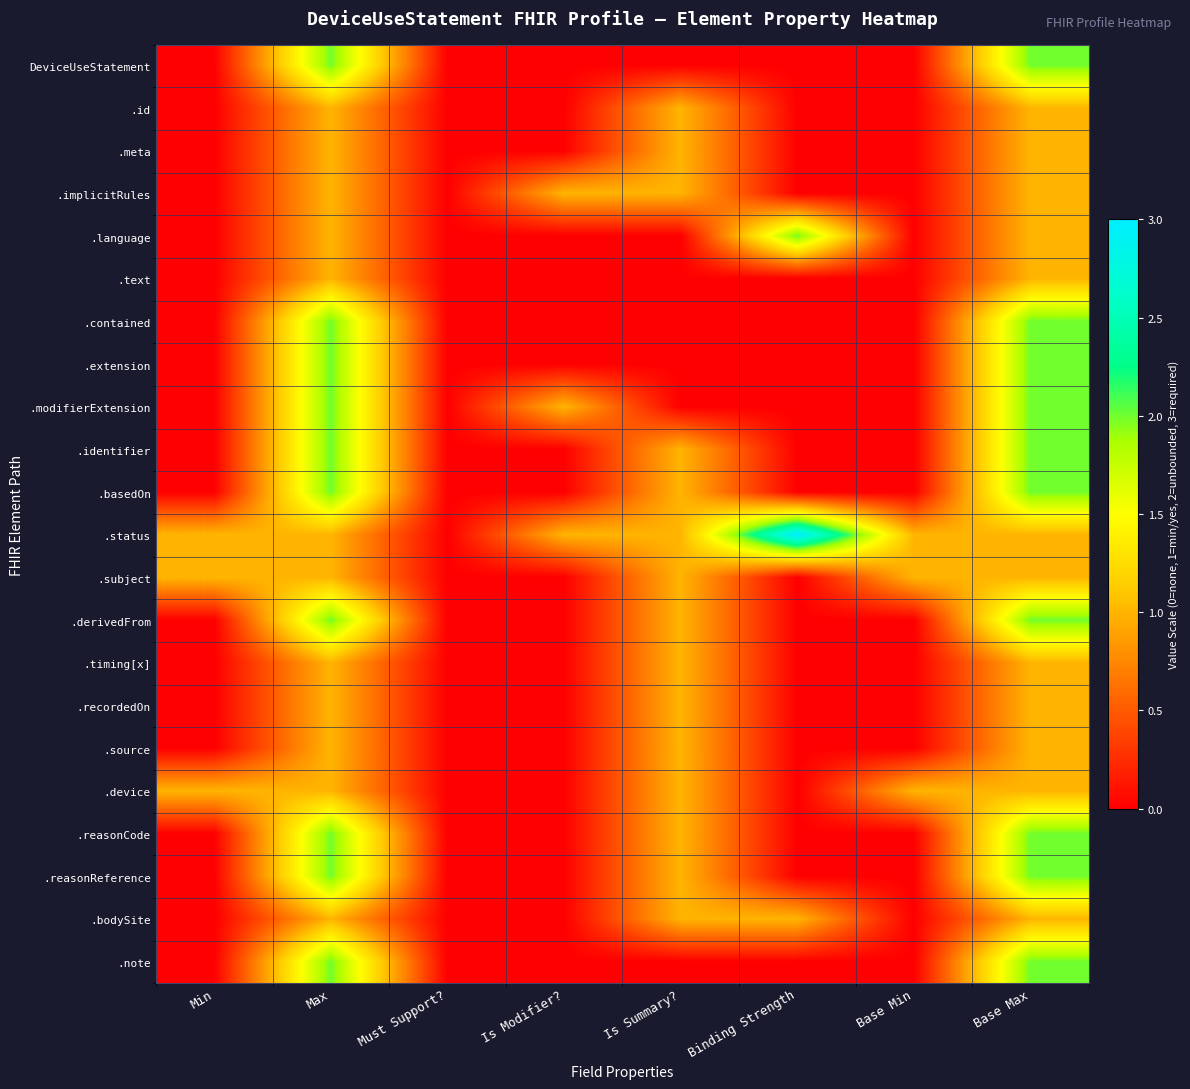

Reading left to right, what are all the values shown in this chart?

DeviceUseStatement: Min=0	Max=2	Must Support?=0	Is Modifier?=0	Is Summary?=0	Binding Strength=0	Base Min=0	Base Max=2
.id: Min=0	Max=1	Must Support?=0	Is Modifier?=0	Is Summary?=1	Binding Strength=0	Base Min=0	Base Max=1
.meta: Min=0	Max=1	Must Support?=0	Is Modifier?=0	Is Summary?=1	Binding Strength=0	Base Min=0	Base Max=1
.implicitRules: Min=0	Max=1	Must Support?=0	Is Modifier?=1	Is Summary?=1	Binding Strength=0	Base Min=0	Base Max=1
.language: Min=0	Max=1	Must Support?=0	Is Modifier?=0	Is Summary?=0	Binding Strength=2	Base Min=0	Base Max=1
.text: Min=0	Max=1	Must Support?=0	Is Modifier?=0	Is Summary?=0	Binding Strength=0	Base Min=0	Base Max=1
.contained: Min=0	Max=2	Must Support?=0	Is Modifier?=0	Is Summary?=0	Binding Strength=0	Base Min=0	Base Max=2
.extension: Min=0	Max=2	Must Support?=0	Is Modifier?=0	Is Summary?=0	Binding Strength=0	Base Min=0	Base Max=2
.modifierExtension: Min=0	Max=2	Must Support?=0	Is Modifier?=1	Is Summary?=0	Binding Strength=0	Base Min=0	Base Max=2
.identifier: Min=0	Max=2	Must Support?=0	Is Modifier?=0	Is Summary?=1	Binding Strength=0	Base Min=0	Base Max=2
.basedOn: Min=0	Max=2	Must Support?=0	Is Modifier?=0	Is Summary?=1	Binding Strength=0	Base Min=0	Base Max=2
.status: Min=1	Max=1	Must Support?=0	Is Modifier?=1	Is Summary?=1	Binding Strength=3	Base Min=1	Base Max=1
.subject: Min=1	Max=1	Must Support?=0	Is Modifier?=0	Is Summary?=1	Binding Strength=0	Base Min=1	Base Max=1
.derivedFrom: Min=0	Max=2	Must Support?=0	Is Modifier?=0	Is Summary?=1	Binding Strength=0	Base Min=0	Base Max=2
.timing[x]: Min=0	Max=1	Must Support?=0	Is Modifier?=0	Is Summary?=1	Binding Strength=0	Base Min=0	Base Max=1
.recordedOn: Min=0	Max=1	Must Support?=0	Is Modifier?=0	Is Summary?=1	Binding Strength=0	Base Min=0	Base Max=1
.source: Min=0	Max=1	Must Support?=0	Is Modifier?=0	Is Summary?=1	Binding Strength=0	Base Min=0	Base Max=1
.device: Min=1	Max=1	Must Support?=0	Is Modifier?=0	Is Summary?=1	Binding Strength=0	Base Min=1	Base Max=1
.reasonCode: Min=0	Max=2	Must Support?=0	Is Modifier?=0	Is Summary?=1	Binding Strength=0	Base Min=0	Base Max=2
.reasonReference: Min=0	Max=2	Must Support?=0	Is Modifier?=0	Is Summary?=1	Binding Strength=0	Base Min=0	Base Max=2
.bodySite: Min=0	Max=1	Must Support?=0	Is Modifier?=0	Is Summary?=1	Binding Strength=1	Base Min=0	Base Max=1
.note: Min=0	Max=2	Must Support?=0	Is Modifier?=0	Is Summary?=0	Binding Strength=0	Base Min=0	Base Max=2